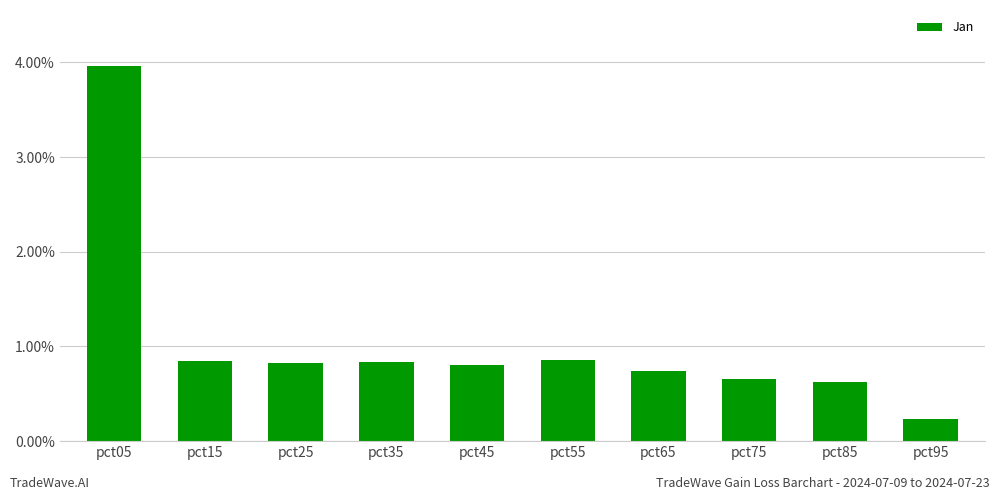

What is the change in value from pct15 to pct85?

-0.2